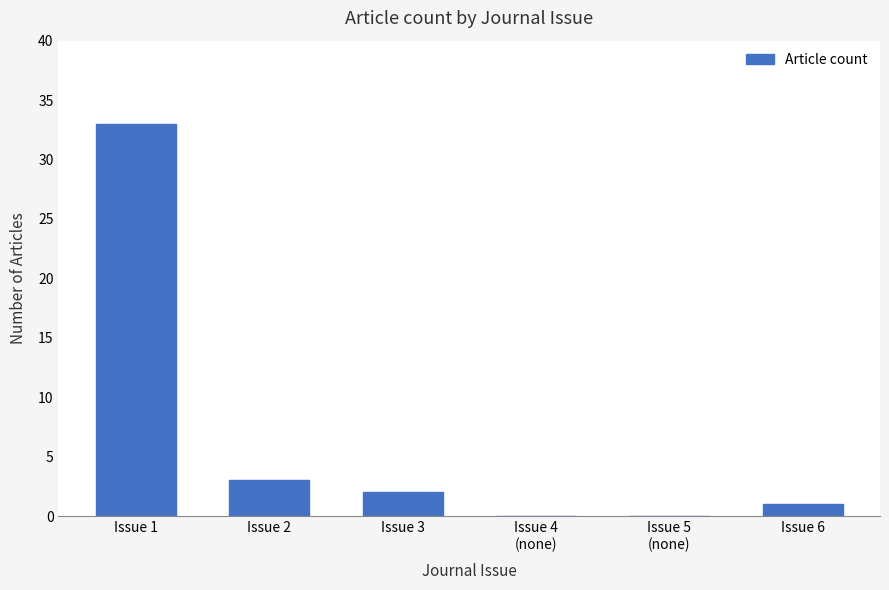

At which label does the data first exceed 2?

Issue 1